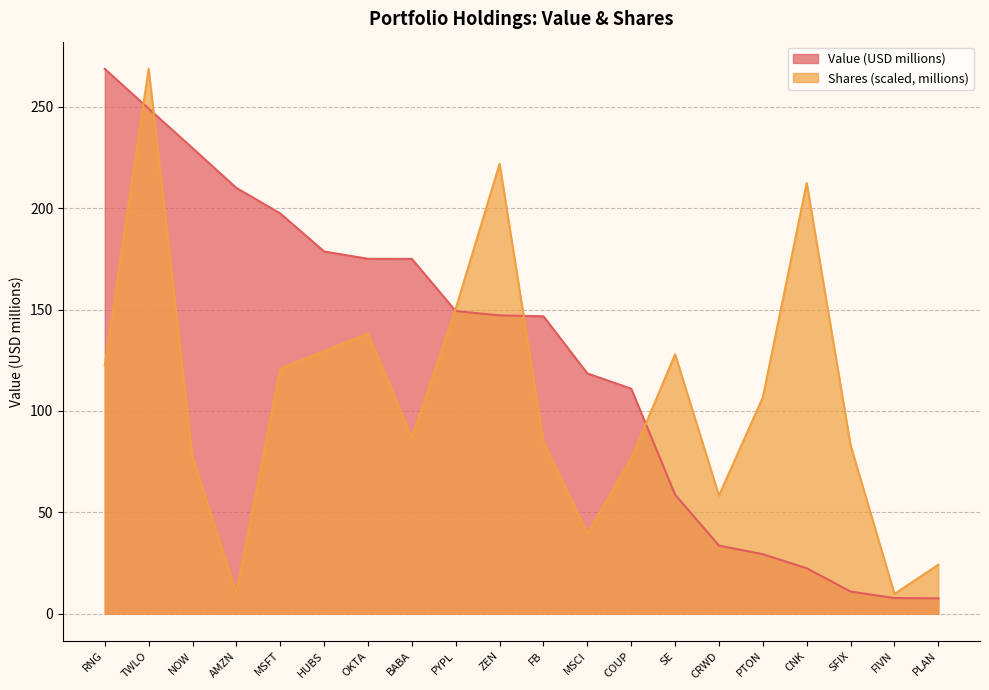

At which category does Shares or principal amount reach its first local peak?

TWLO